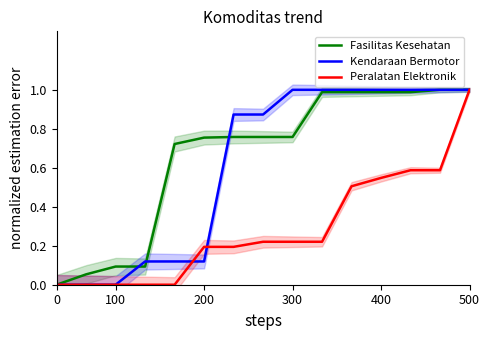

True or false: Peralatan Elektronik has more than 2 points higher than both neighbors.

False